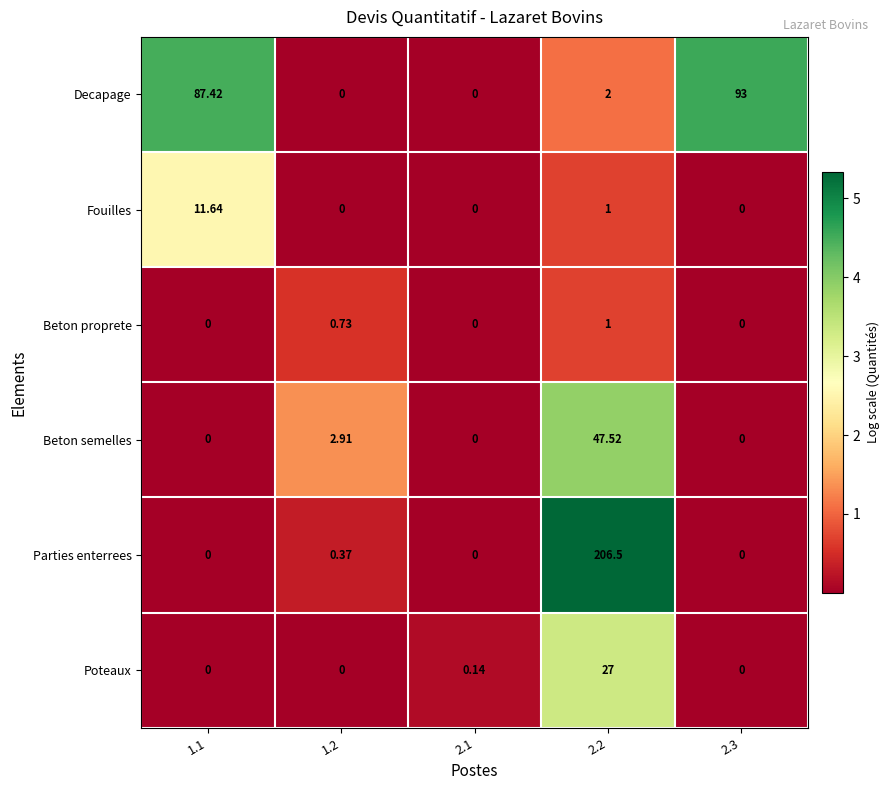

List the series in order of their peak value, highest first.

Parties enterrees, Decapage, Beton semelles, Poteaux, Fouilles, Beton proprete